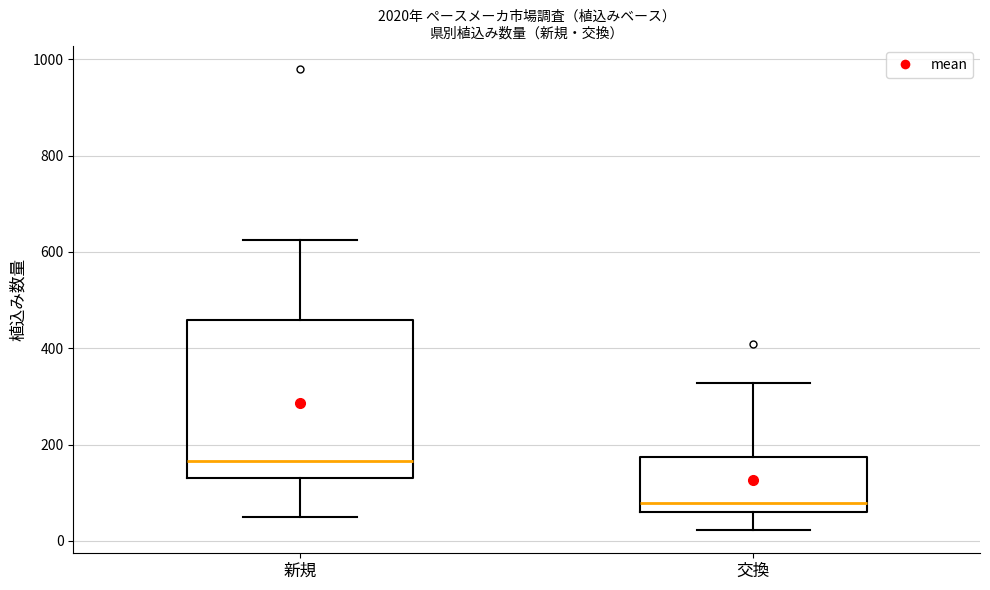

Where does the lower whisker of the box for 新規 end on the y-axis? The values are not printed on the chart, so give them approximately, as read against the axis.

60